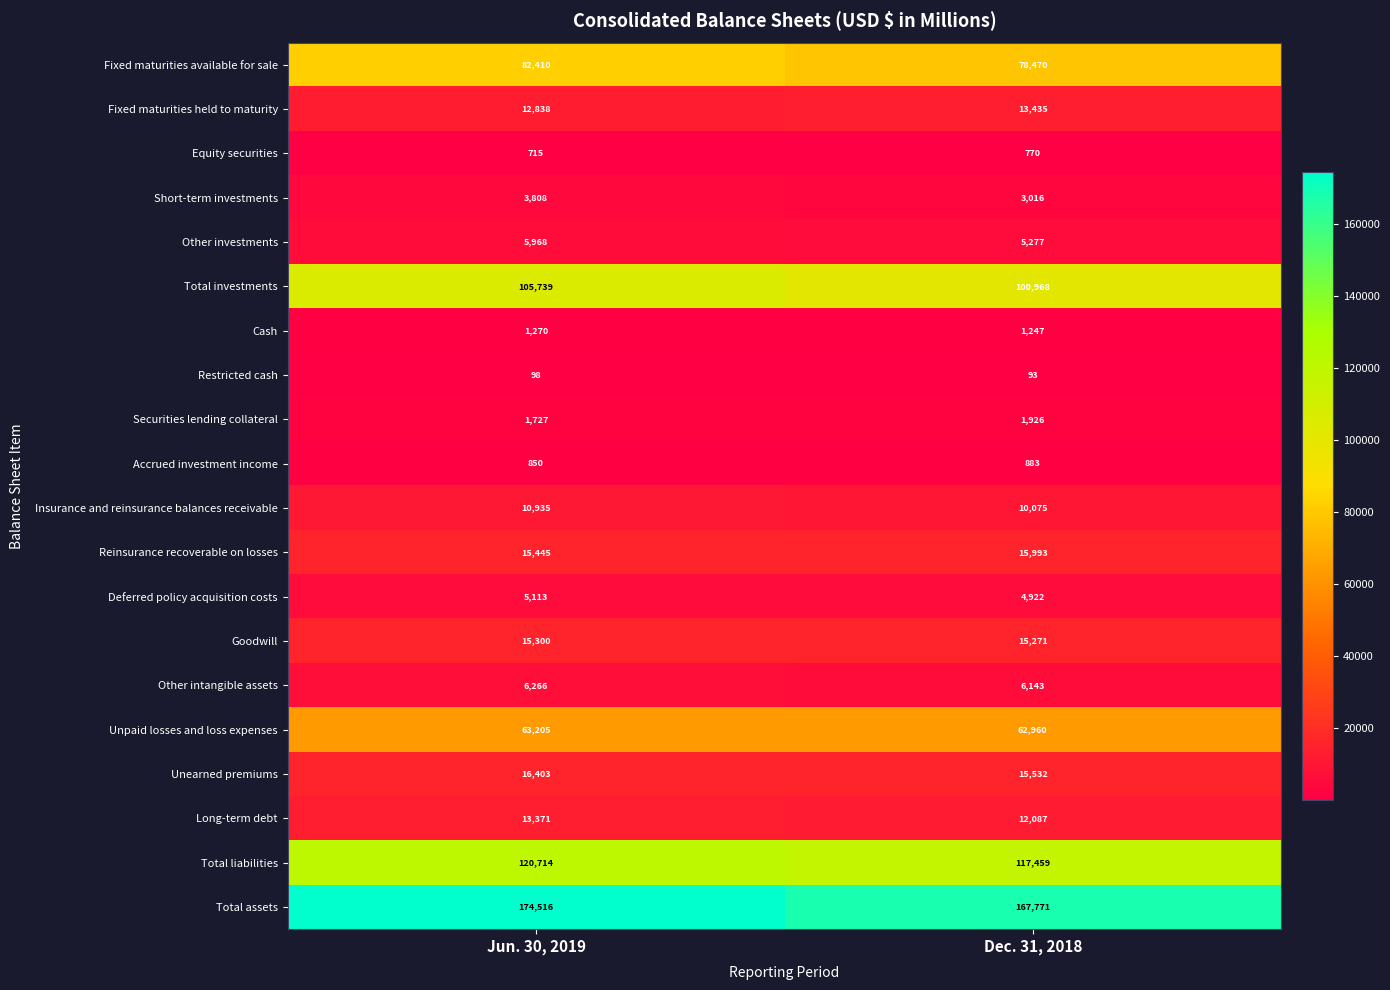

At which category is the sum across all series the highest?

Jun. 30, 2019